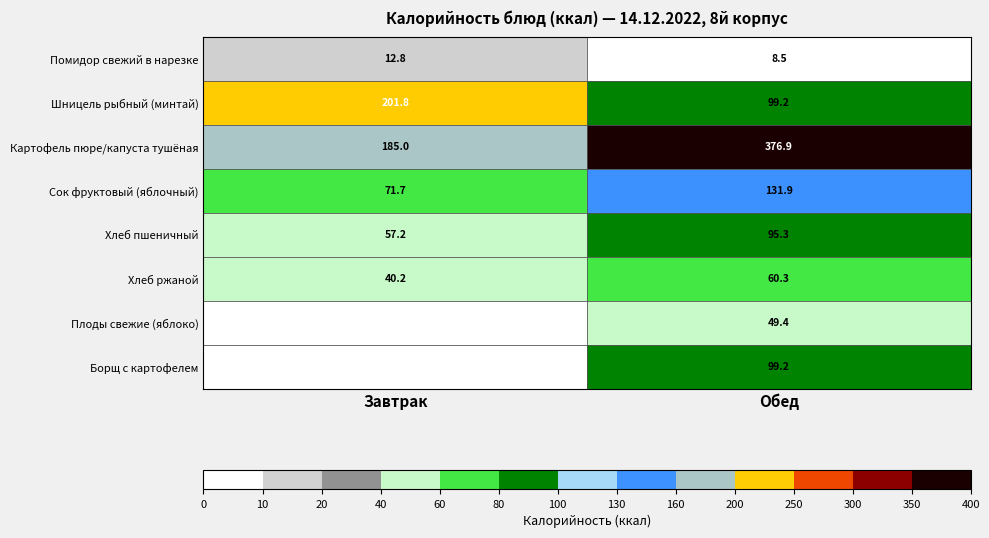

Read the Сок фруктовый (яблочный) value at Обед.

131.9